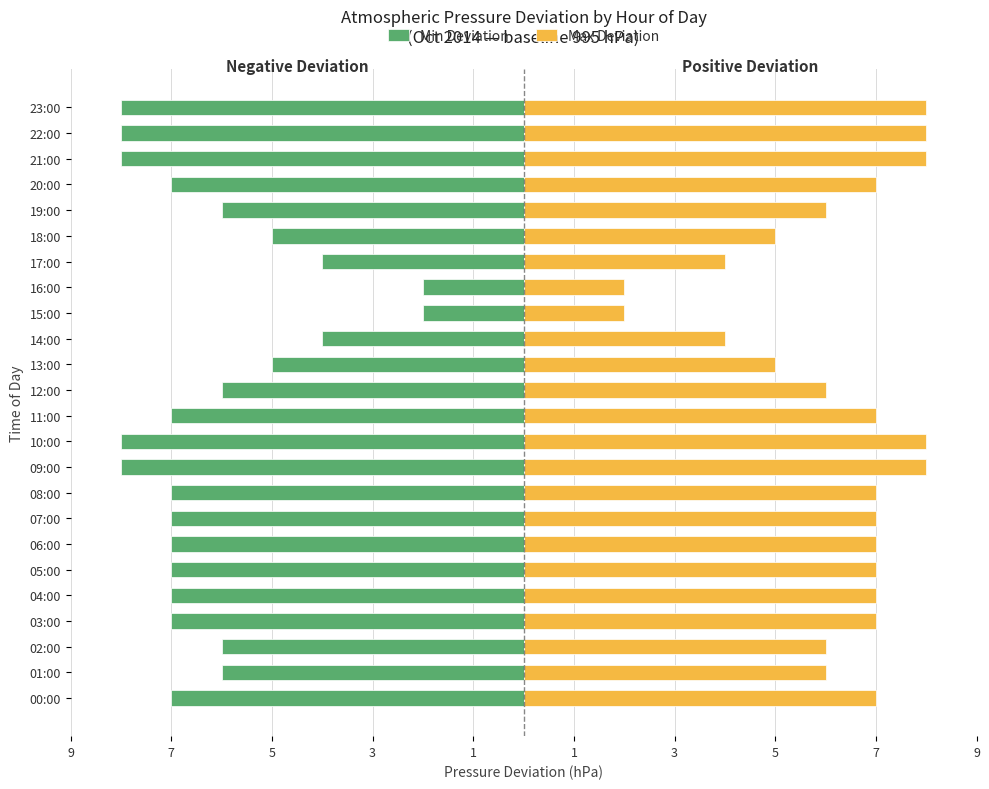

What is the spread (max minus min) of values at 13:00?

10